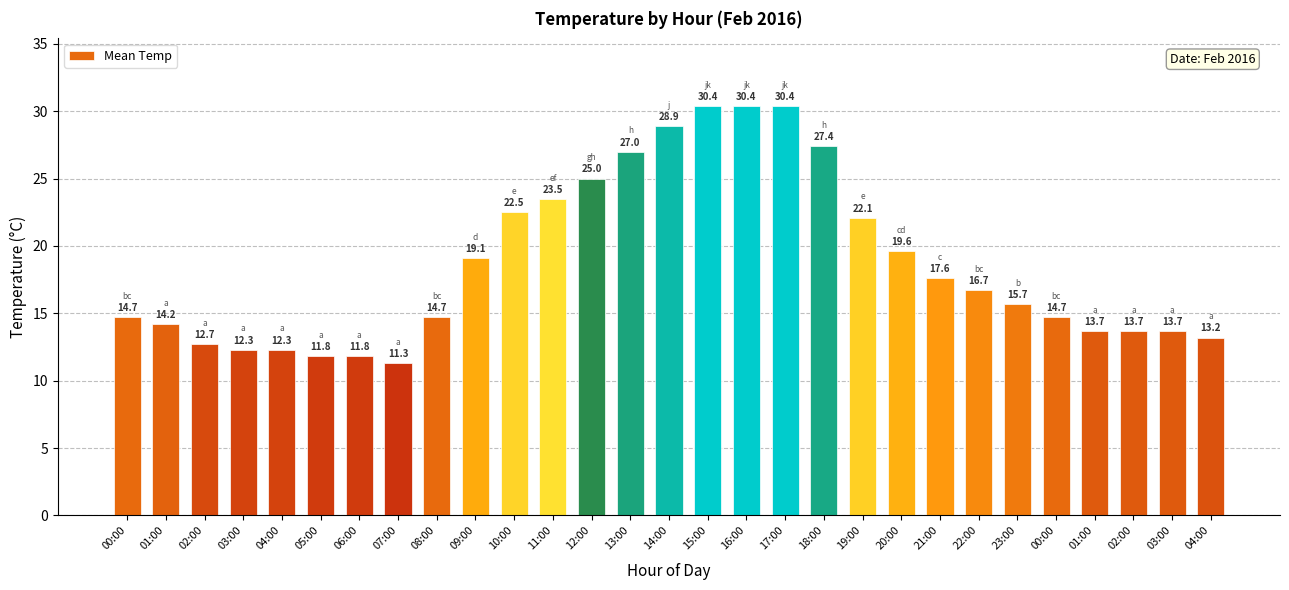

List the labels in order of value, largest first.

15:00, 16:00, 17:00, 14:00, 18:00, 13:00, 12:00, 11:00, 10:00, 19:00, 20:00, 09:00, 21:00, 22:00, 23:00, 00:00, 08:00, 00:00, 01:00, 01:00, 02:00, 03:00, 04:00, 02:00, 03:00, 04:00, 05:00, 06:00, 07:00